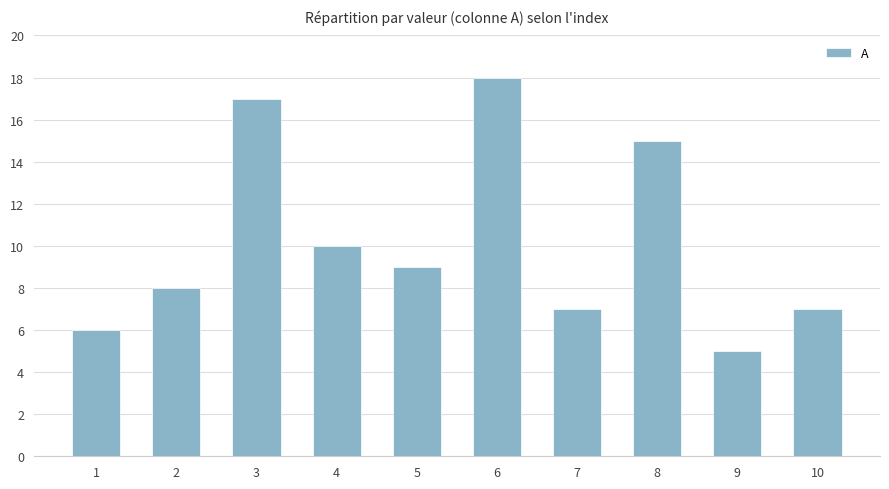

How many categories are shown in the chart?

10